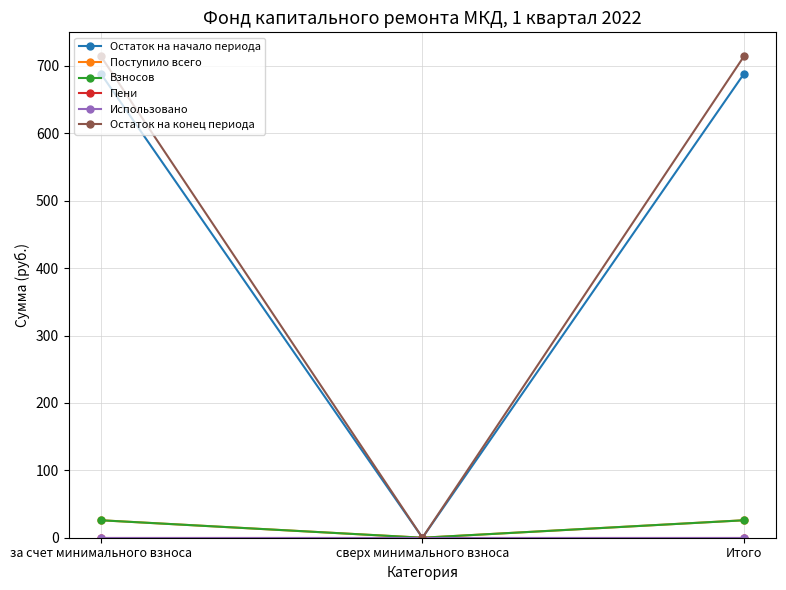

Is this an area chart (filled region under the line)?

No